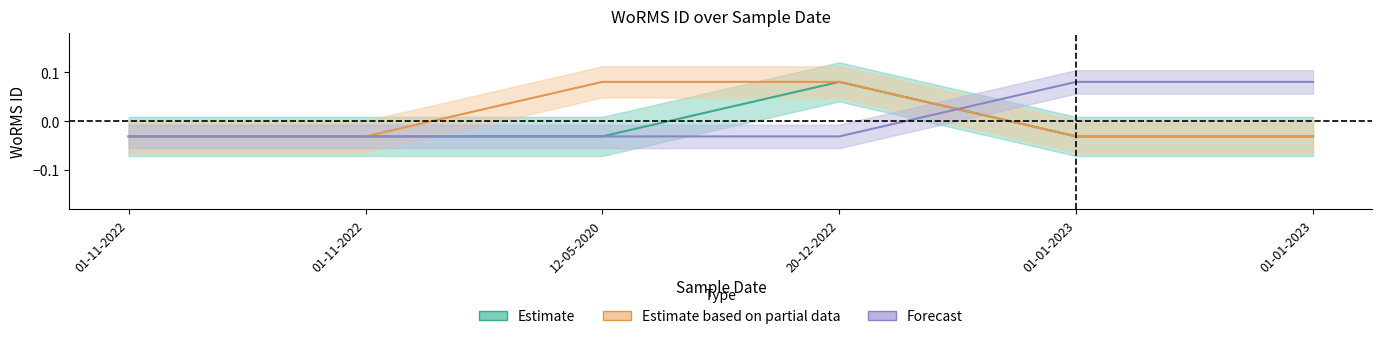

At 01-11-2022, list the series in order from largest to smallest.

Estimate, Estimate based on partial data, Forecast